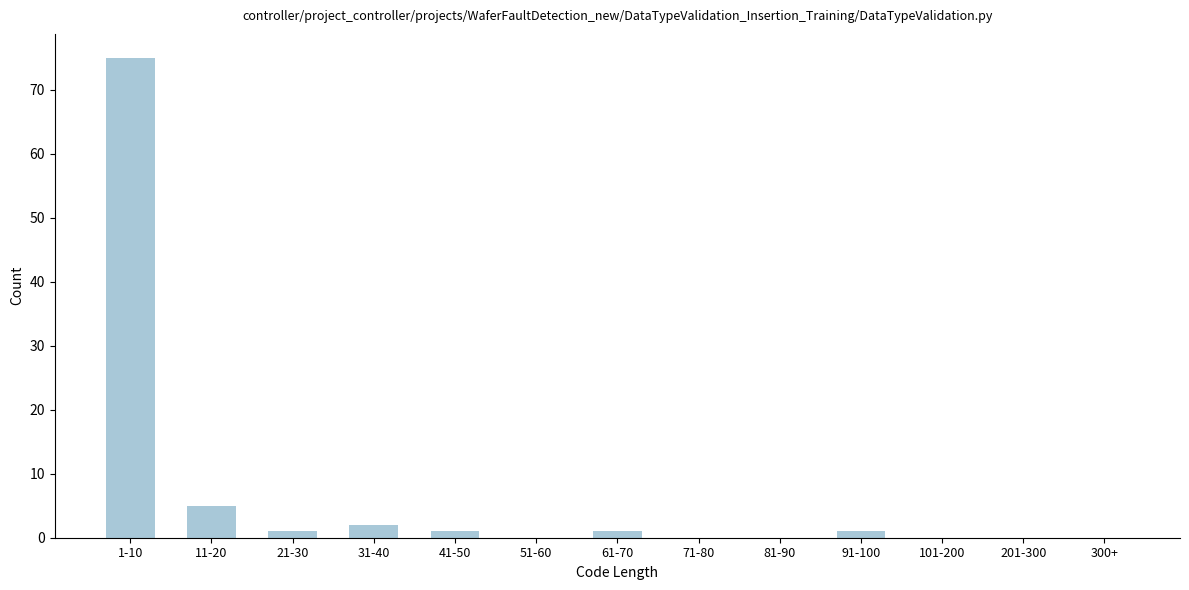

Reading right to left, list all the values displayed in this chart.

300+=0	201-300=0	101-200=0	91-100=1	81-90=0	71-80=0	61-70=1	51-60=0	41-50=1	31-40=2	21-30=1	11-20=5	1-10=75